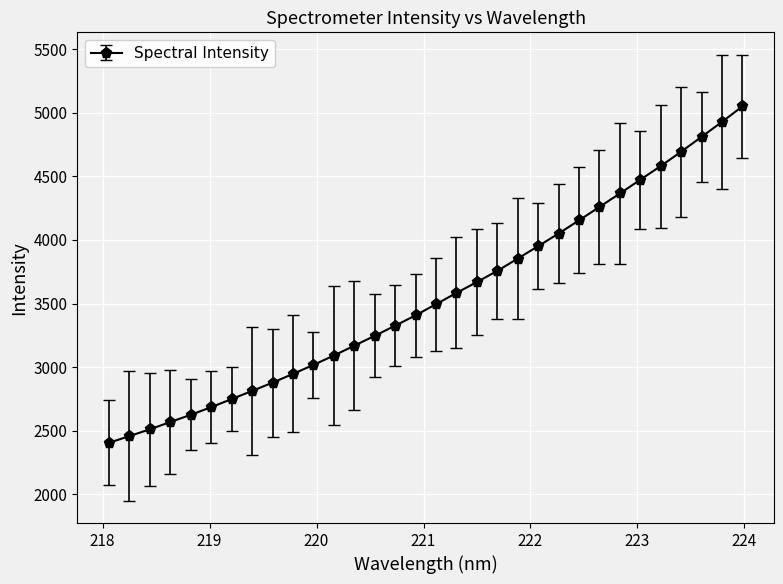

Count the number of data series in this chart.

1